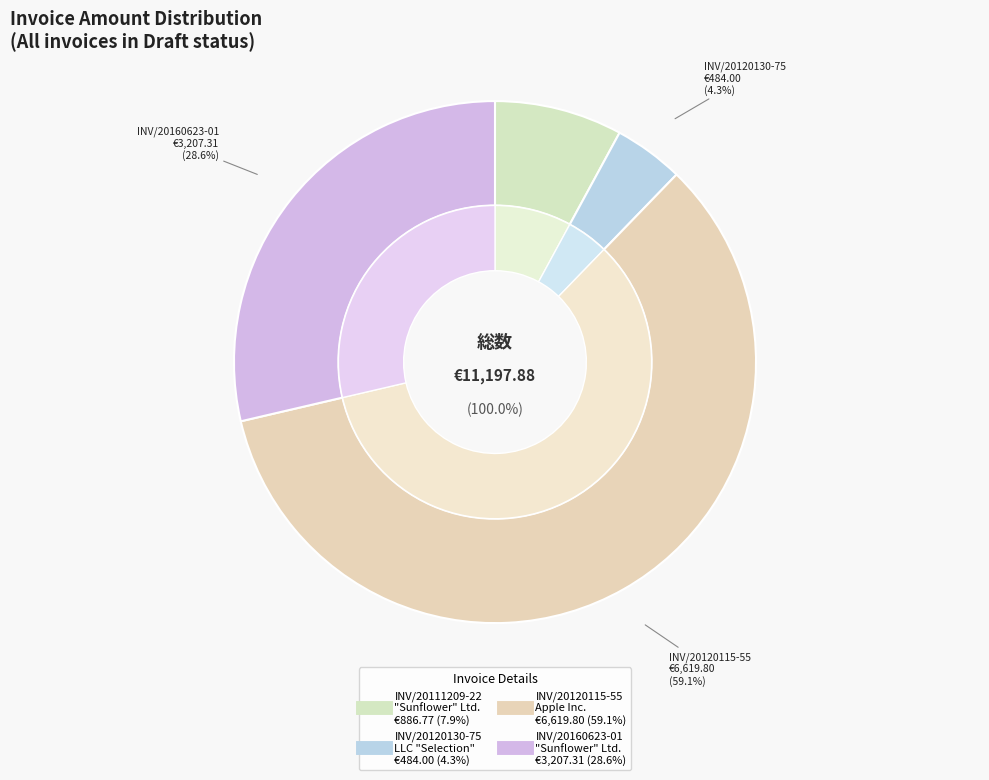

Count the number of slices in the pie.

4